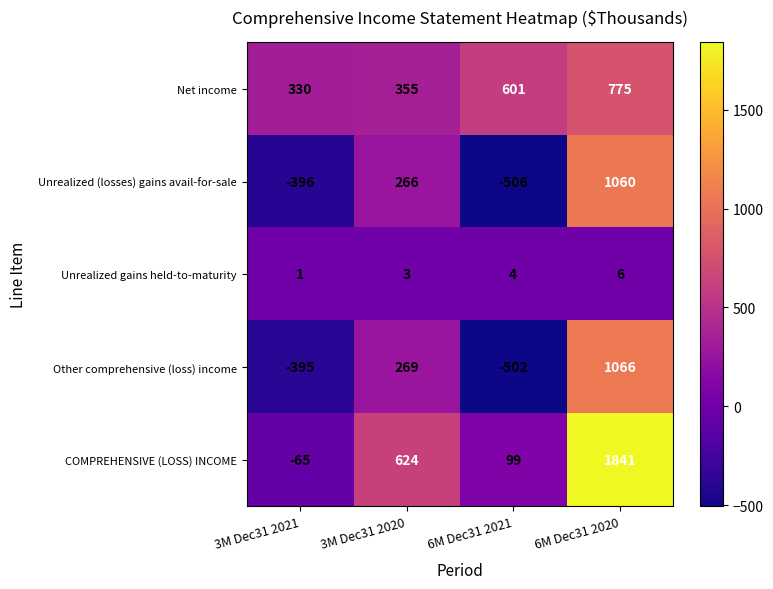

Reading right to left, transcribe all the data shown in this chart.

Net income: 775	601	355	330
Unrealized (losses) gains avail-for-sale: 1060	-506	266	-396
Unrealized gains held-to-maturity: 6	4	3	1
Other comprehensive (loss) income: 1066	-502	269	-395
COMPREHENSIVE (LOSS) INCOME: 1841	99	624	-65